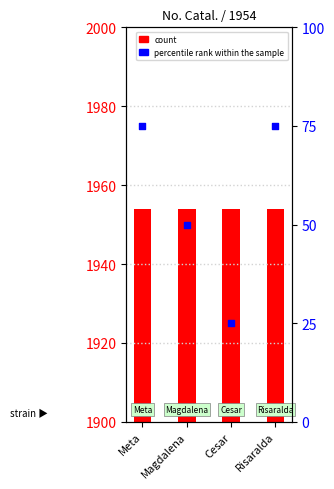

Which series reaches the minimum Y coordinate?

percentile rank within the sample